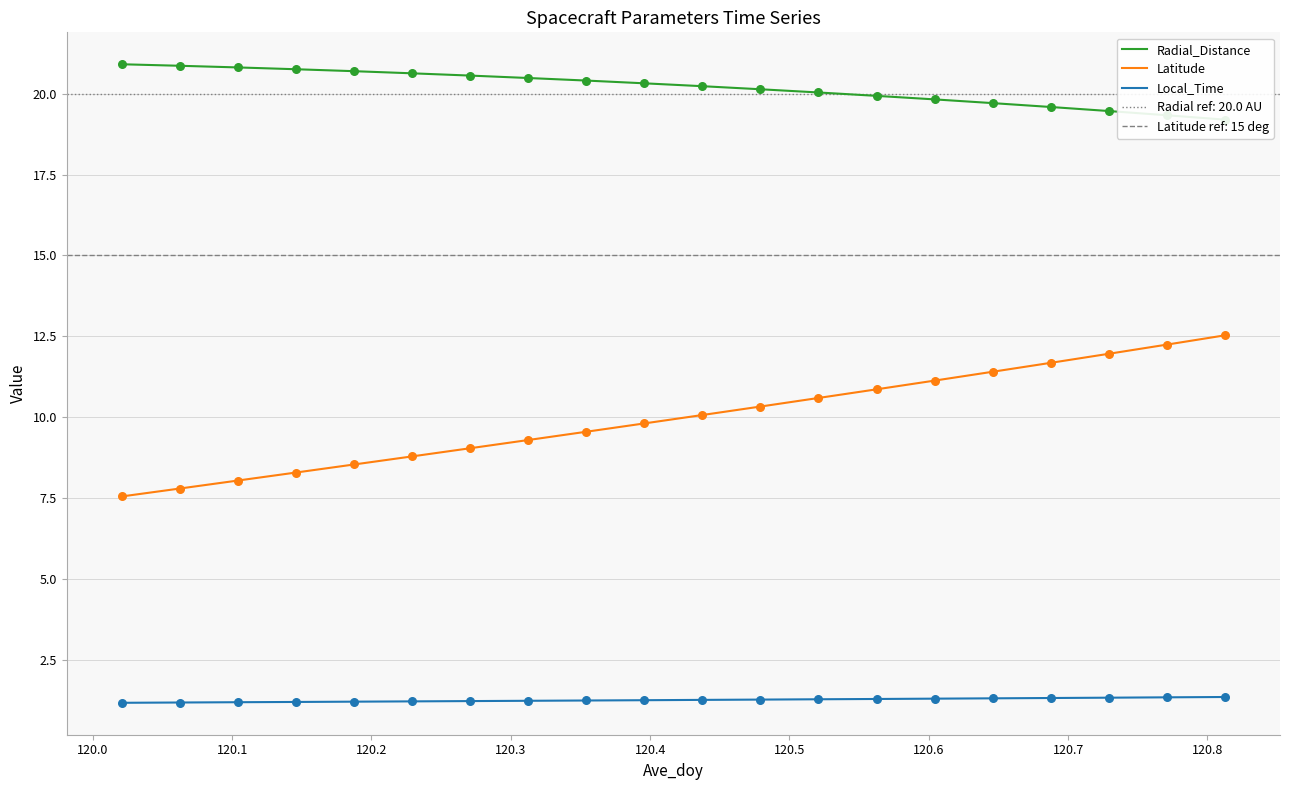

Which series has the largest Y range (max minus min)?

Latitude